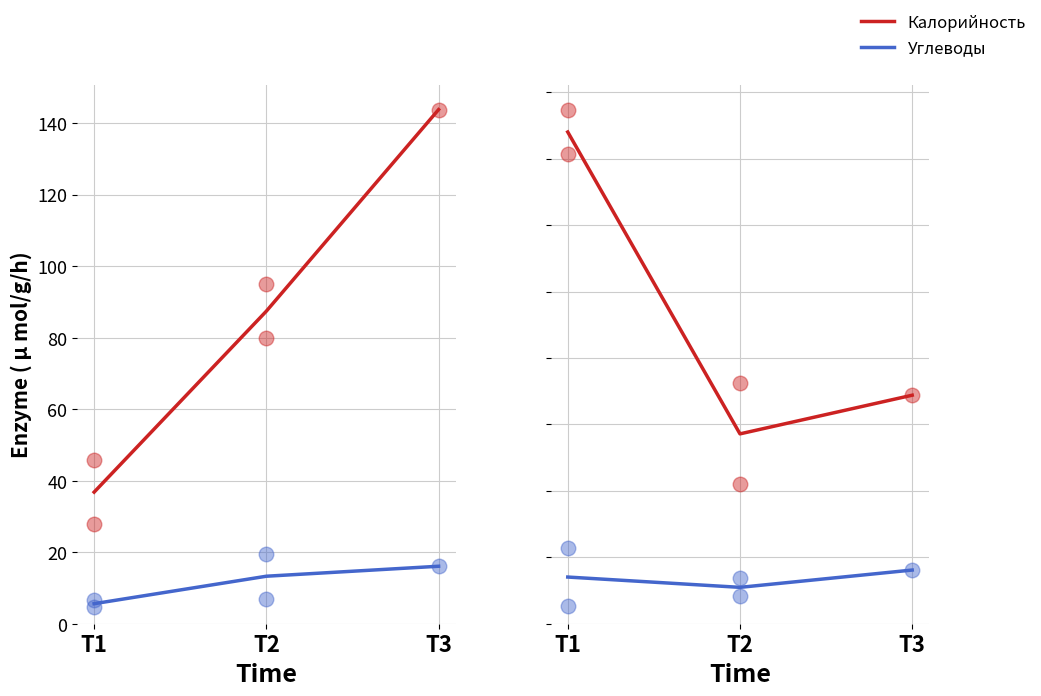

What is the total value across all series at T1?

202.6